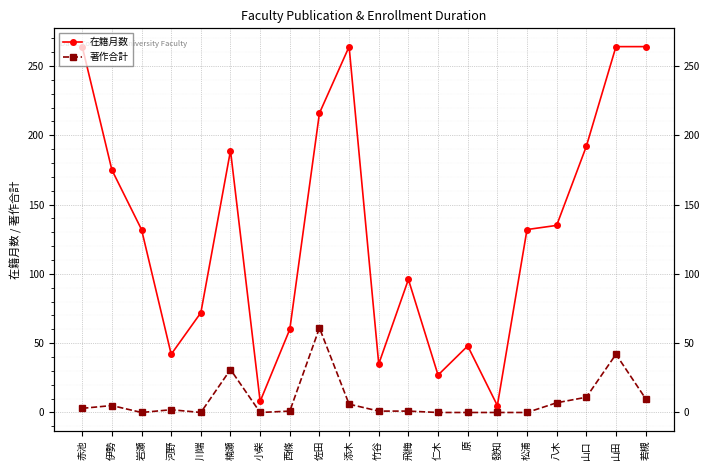

How many values in the 在籍月数 series exceed 132?

9